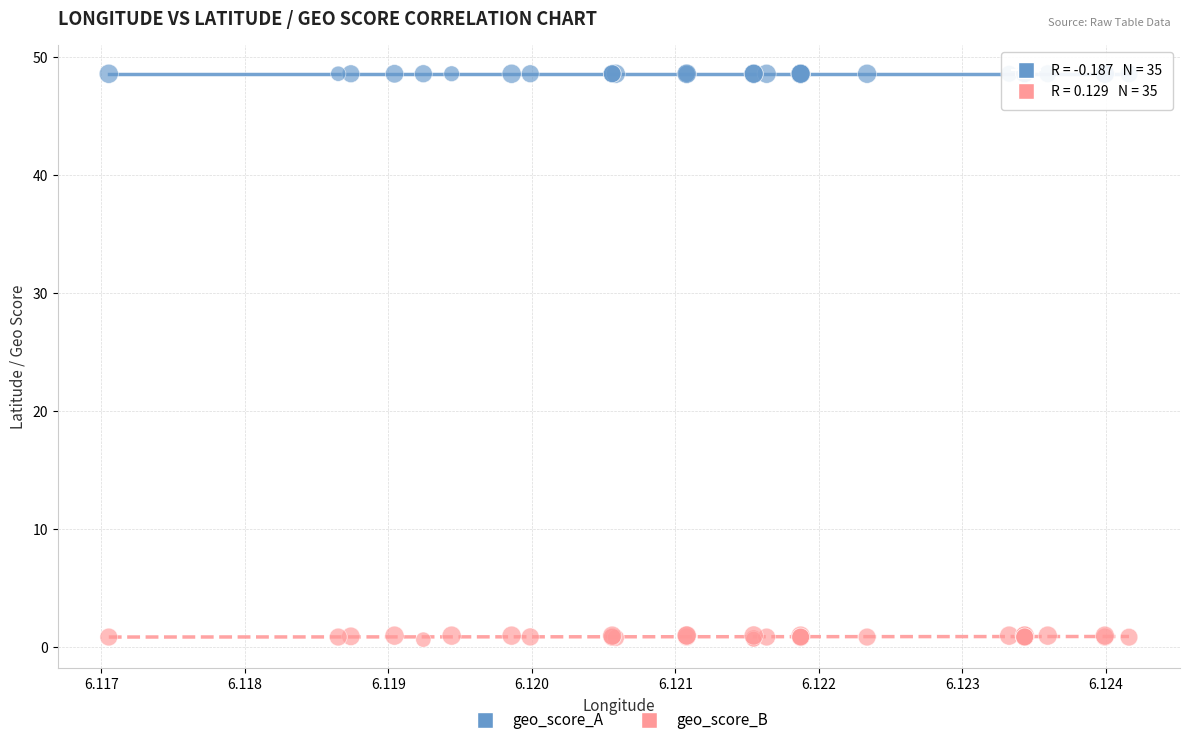

What are all the series names shown in the legend?

geo_score_A, geo_score_B